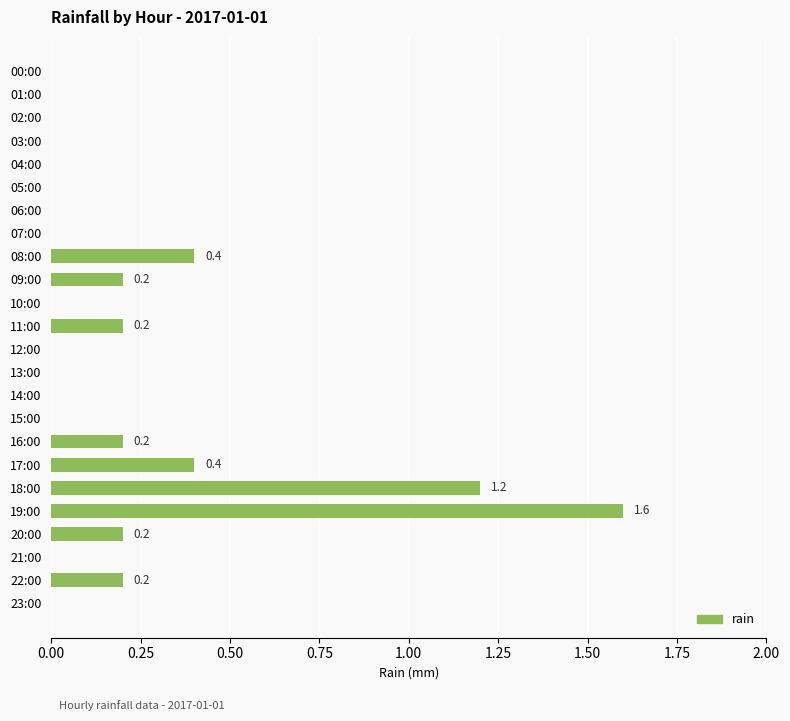

Which category has the highest value across all series?

19:00